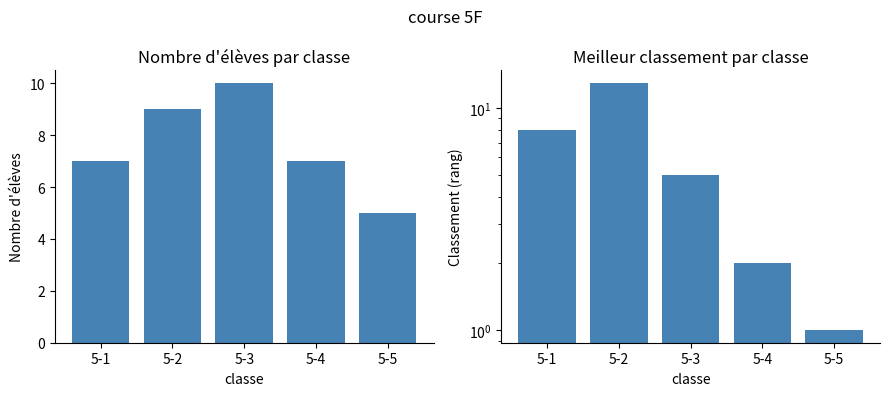

What is the value of the Nombre d'élèves bar at the 2nd from the left?

9